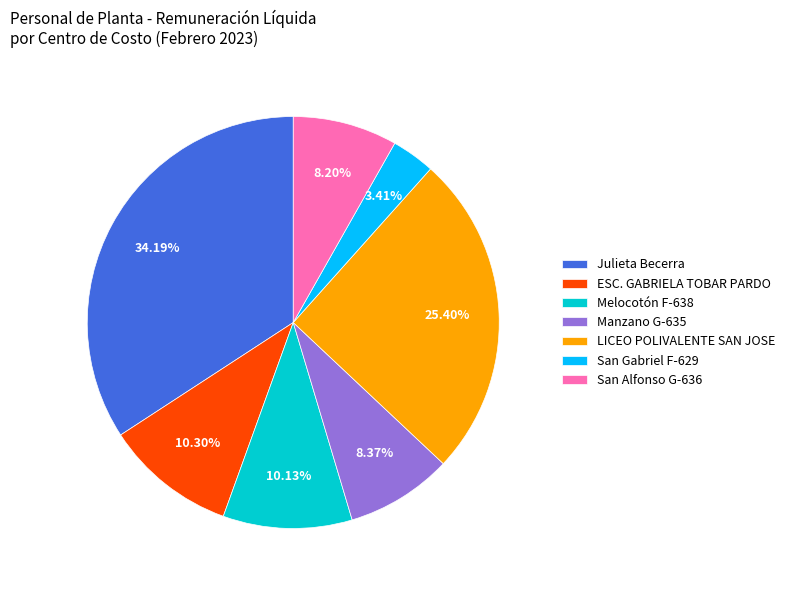

Which category has the biggest portion of the pie?

Julieta Becerra